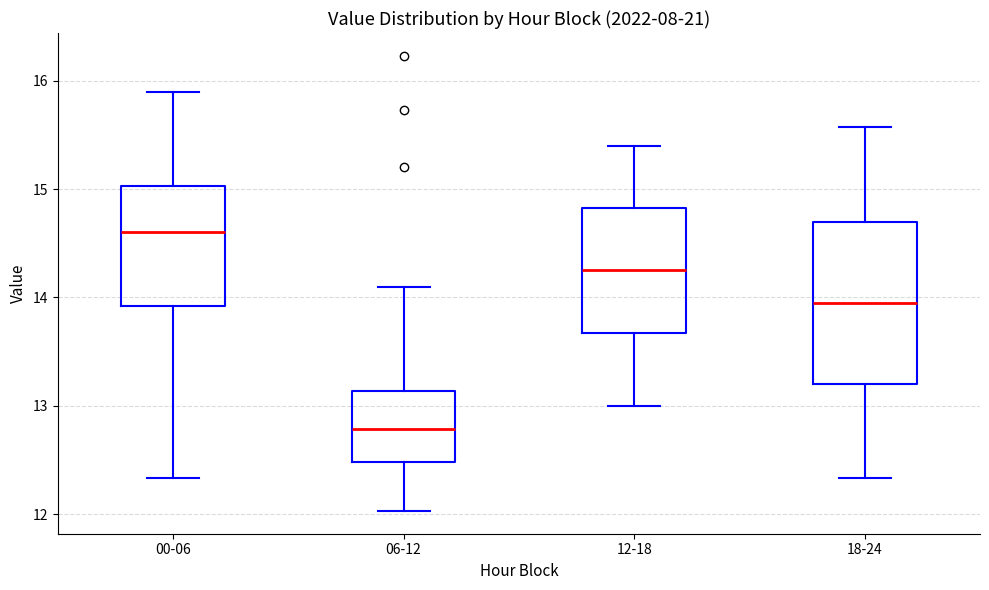

Which box is the tallest, from its lower edge to its upper edge?

18-24